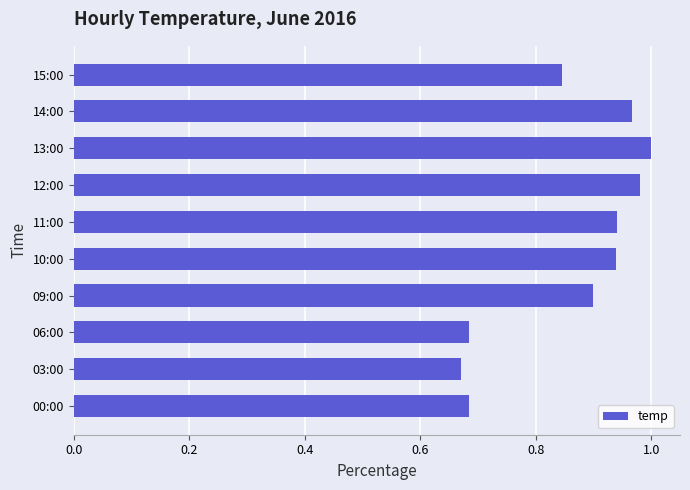

The value at 13:00 is 1.0. True or false?

True